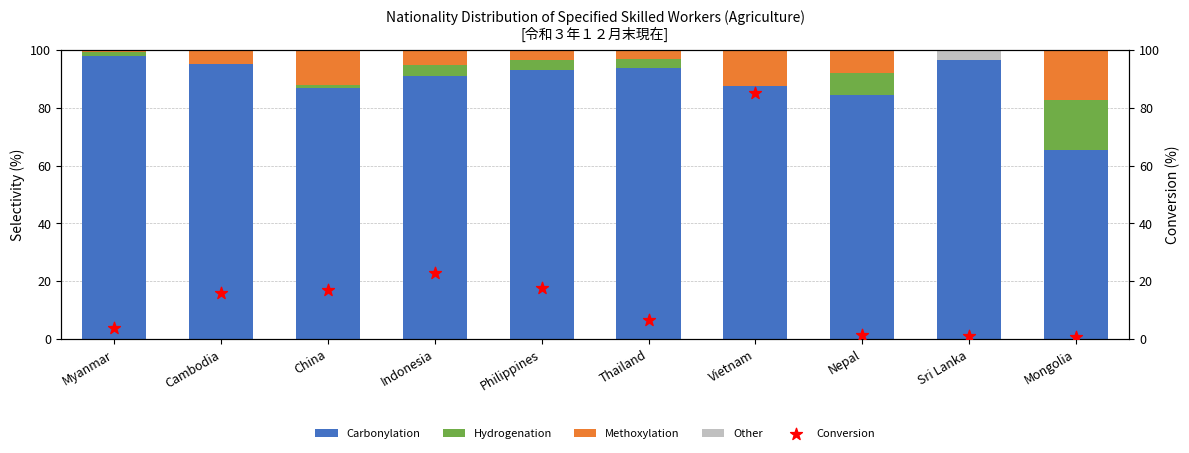

Which series has the largest total across all categories?

Carbonylation